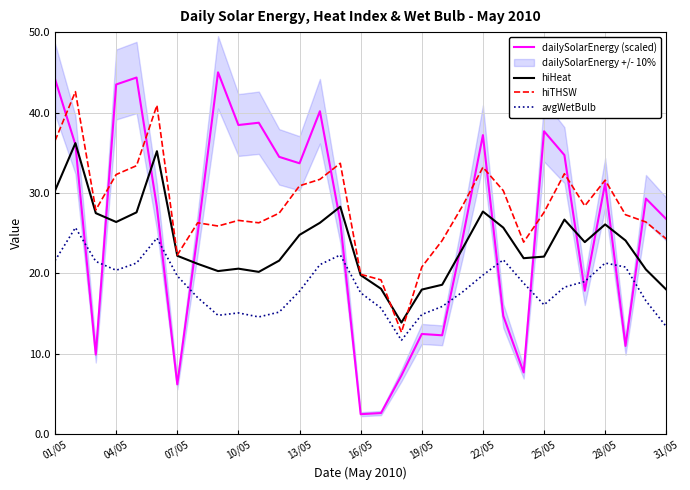

Reading right to left, transcribe all the data shown in this chart.

dailySolarEnergy (scaled): 26.8	29.3	11.0	31.2	17.9	34.7	37.7	7.7	14.7	37.2	24.3	12.3	12.5	7.3	2.7	2.5	26.5	40.2	33.7	34.5	38.7	38.5	45.0	24.9	6.2	28.3	44.4	43.5	9.9	36.0	44.2
hiHeat: 18.0	20.5	24.1	26.1	23.9	26.7	22.1	21.9	25.7	27.7	23.1	18.6	18.0	13.9	18.1	19.8	28.3	26.3	24.8	21.6	20.2	20.6	20.3	21.2	22.2	35.2	27.6	26.4	27.5	36.2	30.3
hiTHSW: 24.3	26.4	27.3	31.6	28.4	32.4	27.6	23.9	30.3	33.2	28.4	24.1	20.8	12.7	19.2	19.9	33.7	31.7	30.9	27.5	26.3	26.6	25.9	26.3	22.3	40.9	33.4	32.3	27.9	42.6	36.5
avgWetBulb: 13.4	16.6	20.8	21.3	19.0	18.3	16.1	18.8	21.7	19.8	17.7	15.9	14.9	11.7	15.7	17.6	22.3	21.1	17.8	15.2	14.6	15.1	14.8	17.0	19.7	24.4	21.3	20.4	21.5	25.7	21.6